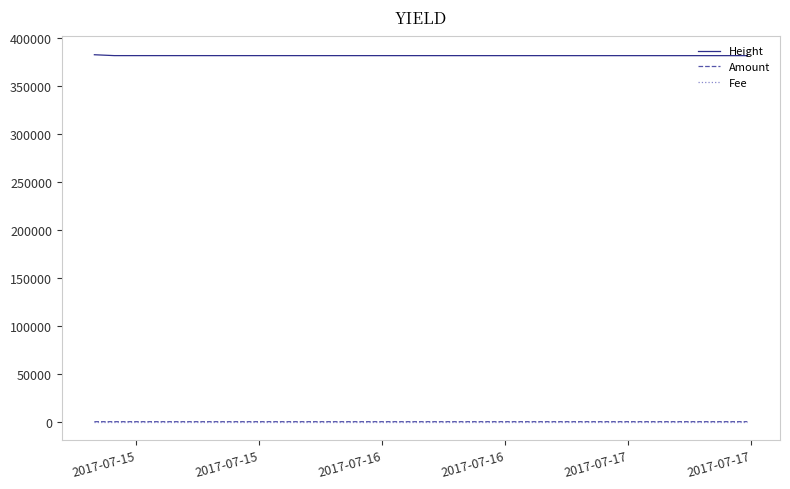

True or false: Amount and Height intersect in this chart.

False